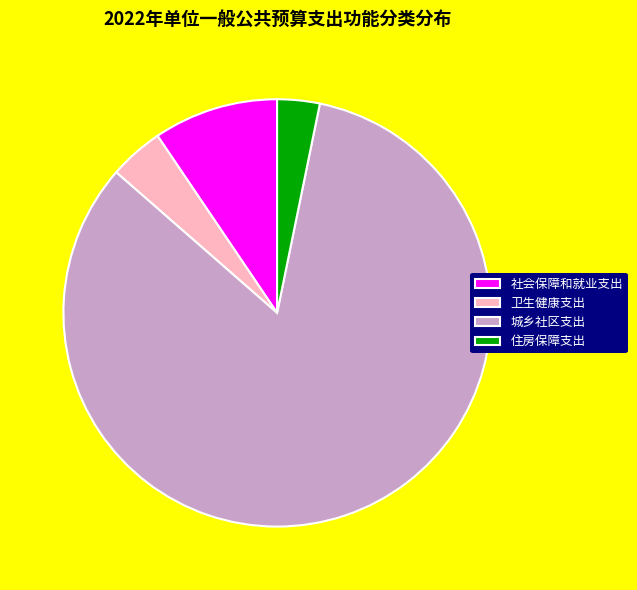

Between 社会保障和就业支出 and 住房保障支出, which is larger?

社会保障和就业支出